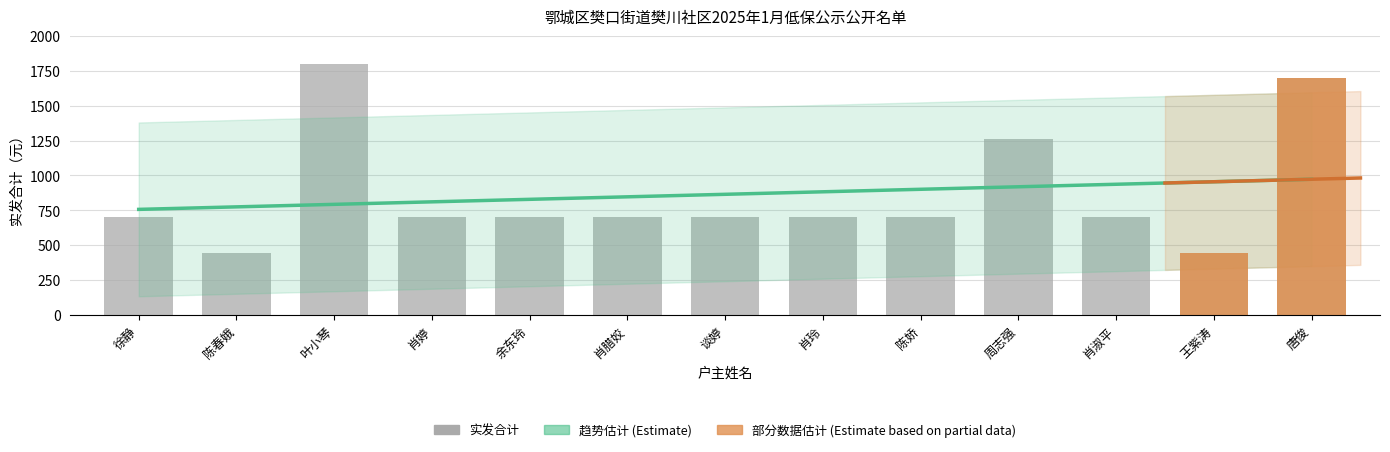

What is the maximum value shown in the chart?

1800